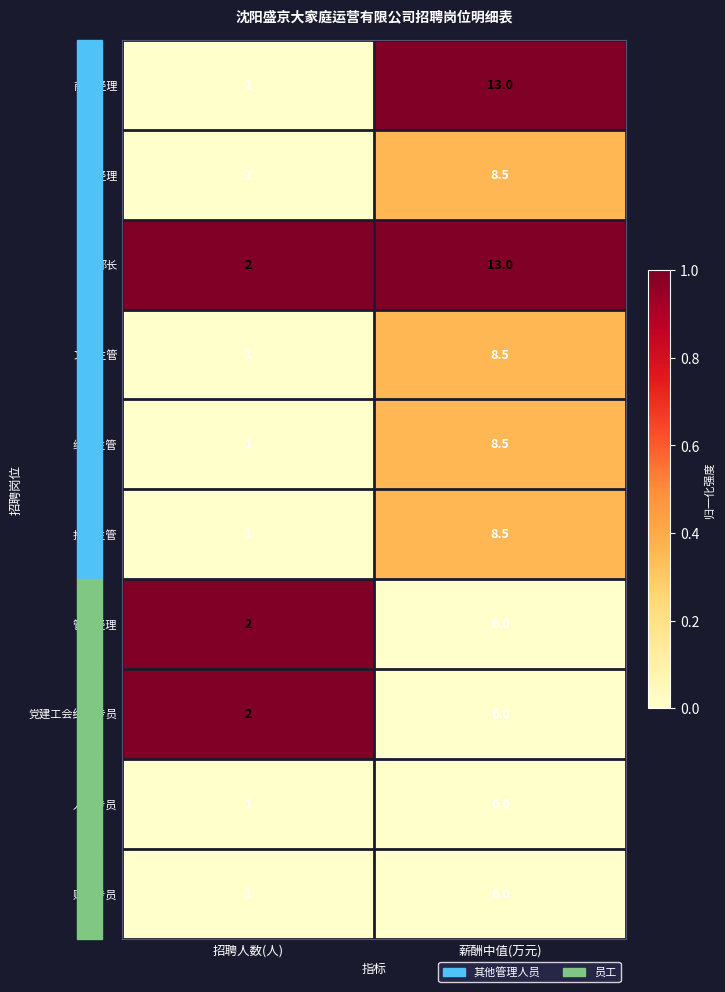

Which series has the widest spread of values?

商场经理